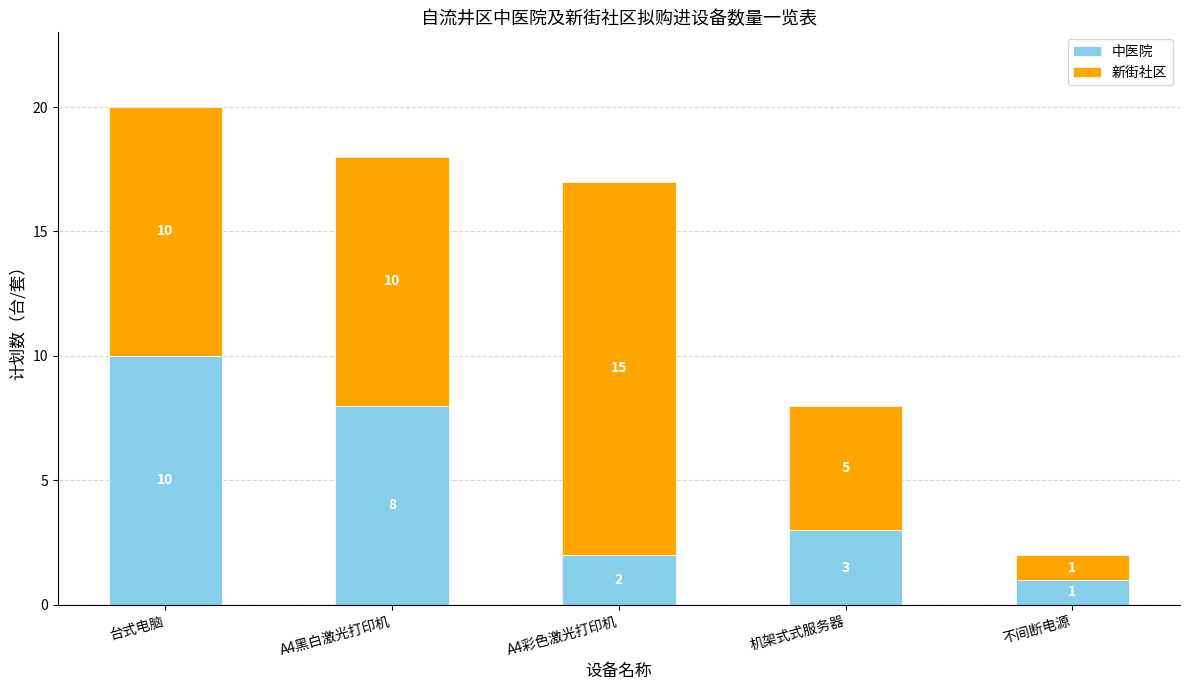

The value of 中医院 at 不间断电源 is 1. True or false?

True